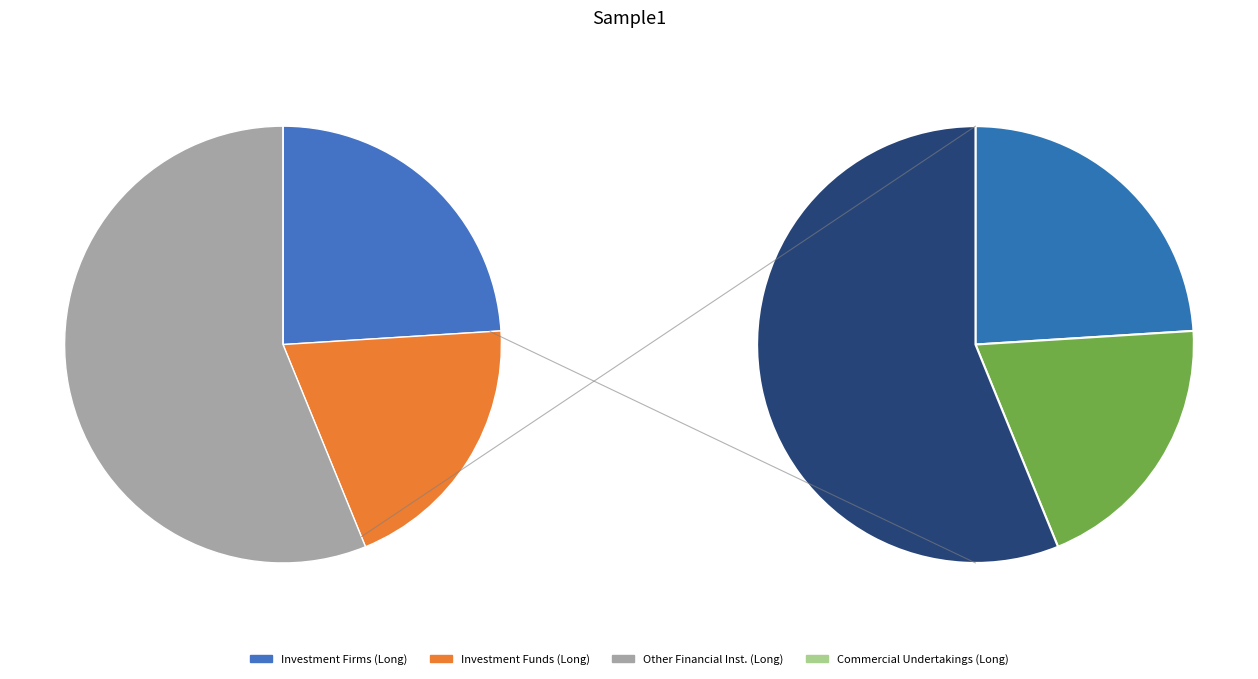

To the nearest percent, what percentage of the pie is Other Financial Institutions (Long)?

56%